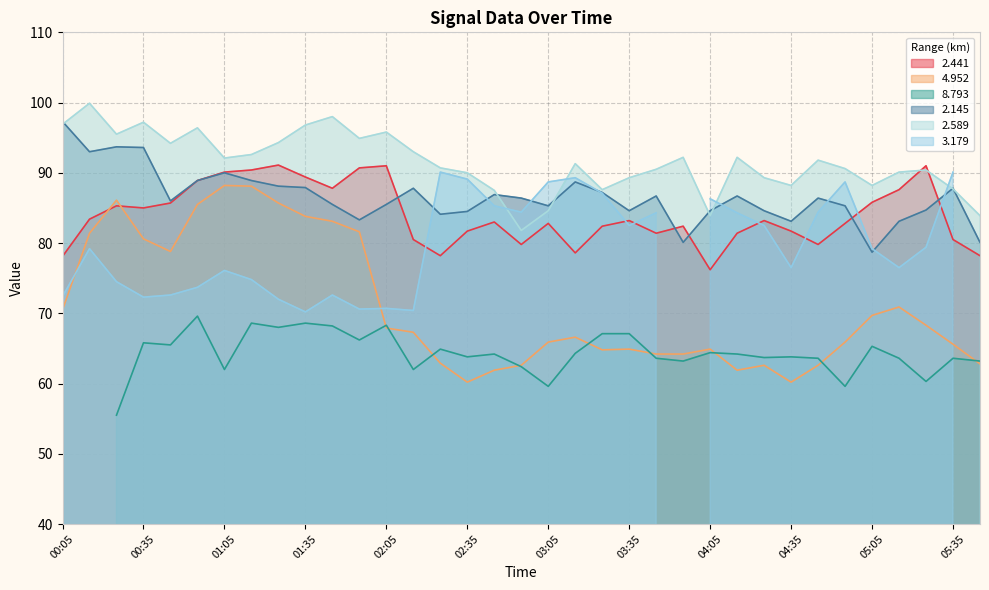

Is it true that 2.441 equals 121.0 at 02:05?

False